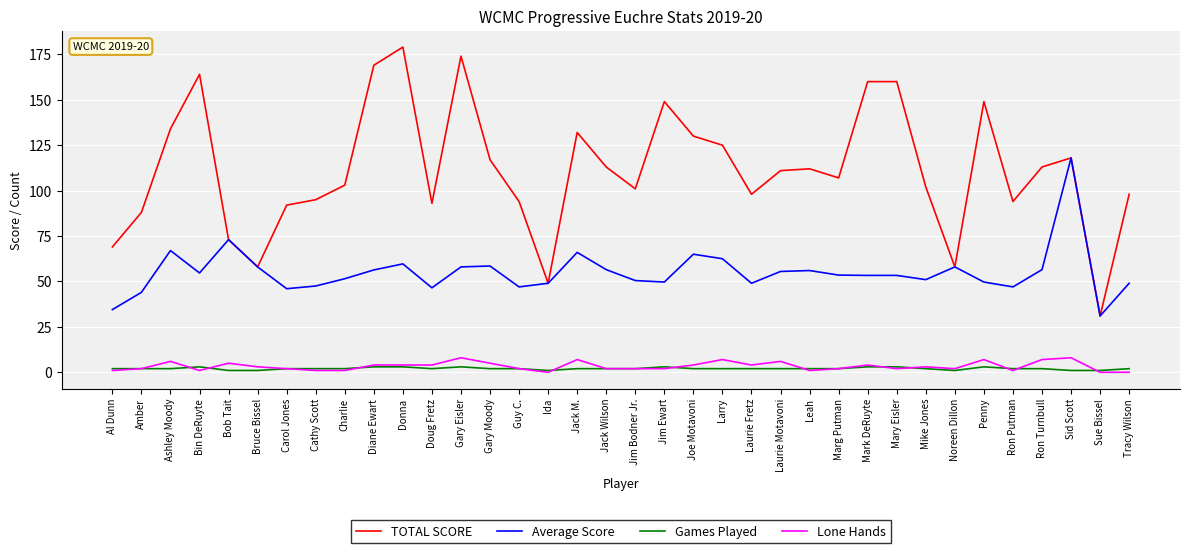

The value of Games Played at Sue Bissel is 1.0. True or false?

True